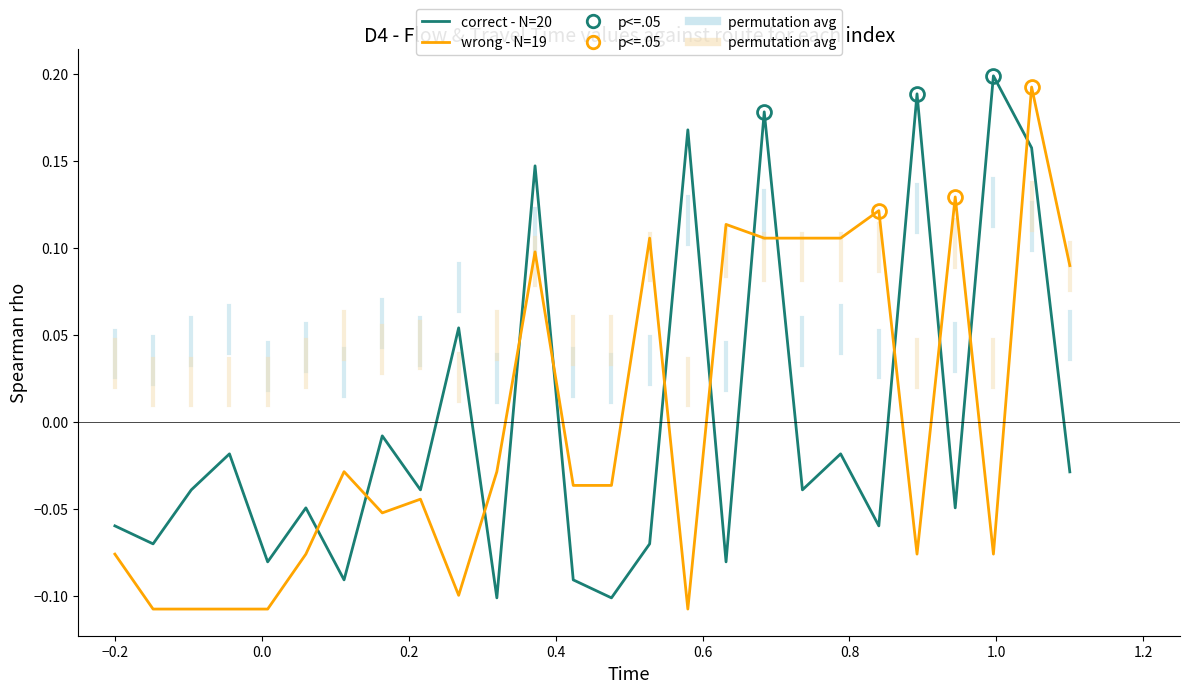

Which series ends up on top after the final intersection of correct - N=20 and wrong - N=19?

wrong - N=19